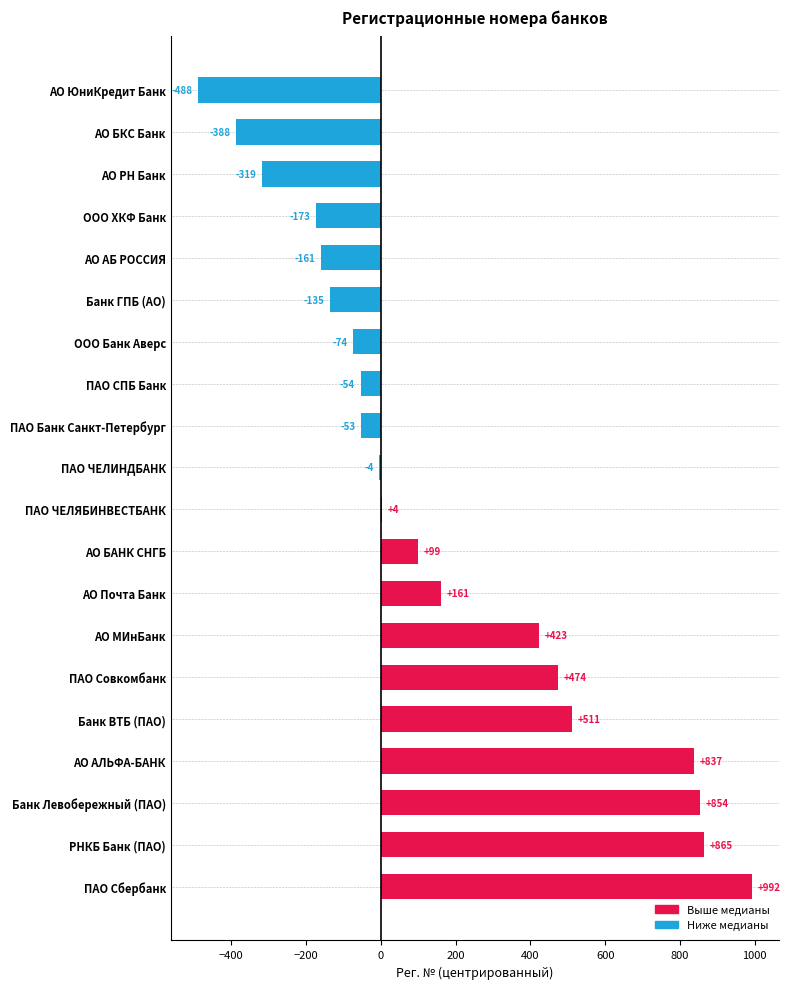

What is the maximum value shown in the chart?

992